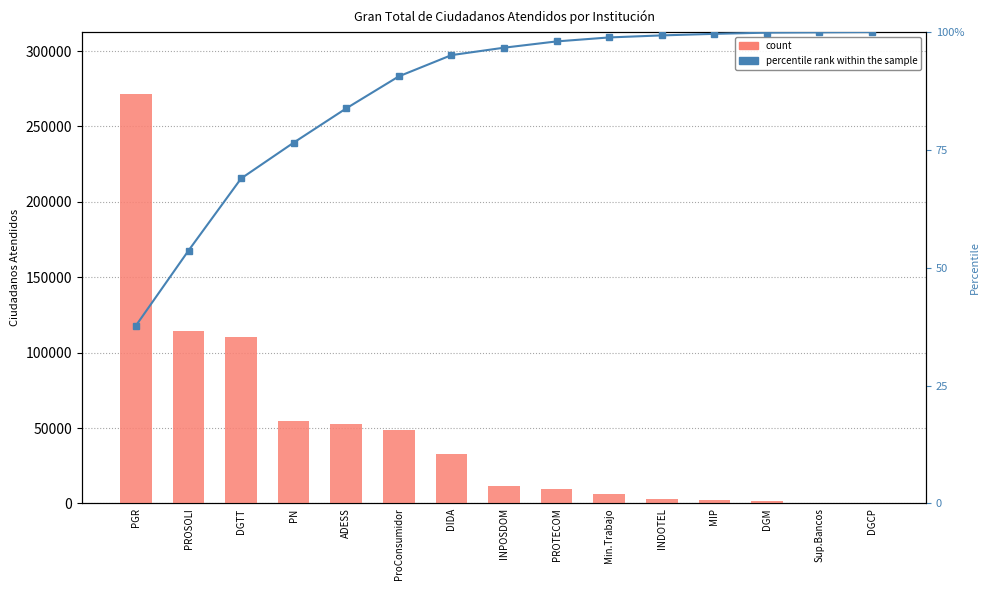

List the labels in order of percentile rank within the sample value, largest first.

DGCP, Sup.Bancos, DGM, MIP, INDOTEL, Min.Trabajo, PROTECOM, INPOSDOM, DIDA, ProConsumidor, ADESS, PN, DGTT, PROSOLI, PGR